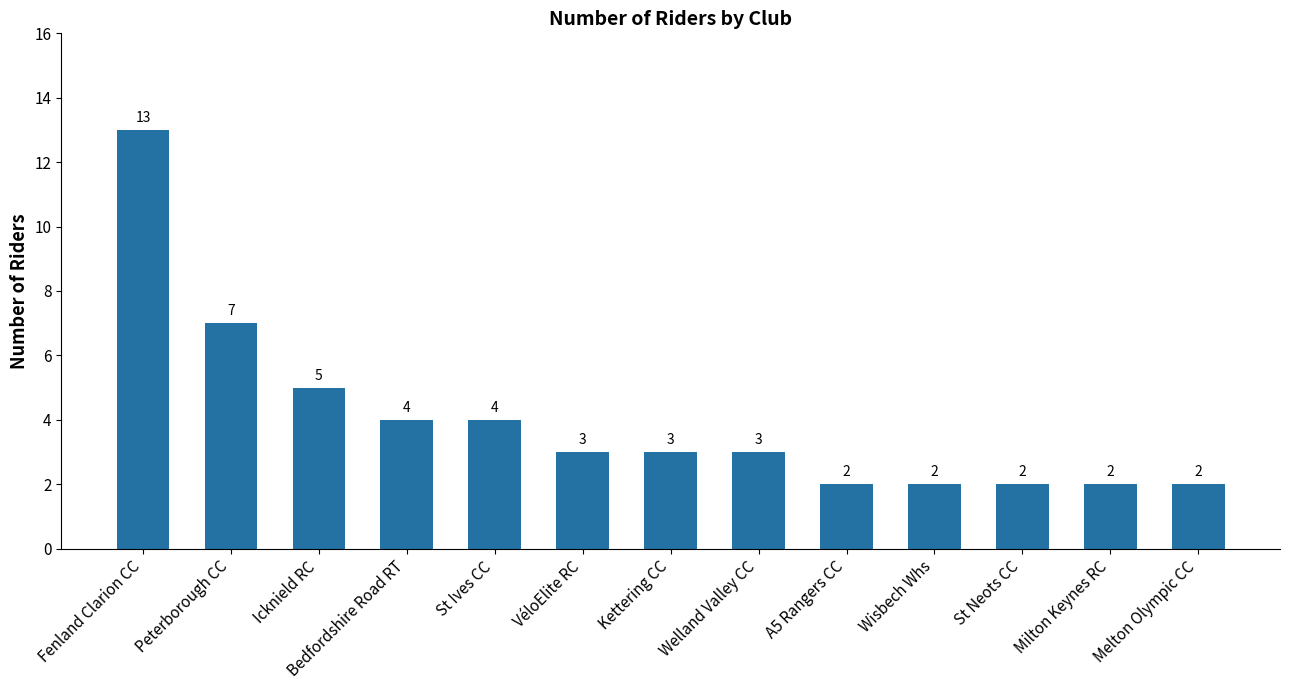

Reading right to left, what are all the values shown in this chart?

2	2	2	2	2	3	3	3	4	4	5	7	13